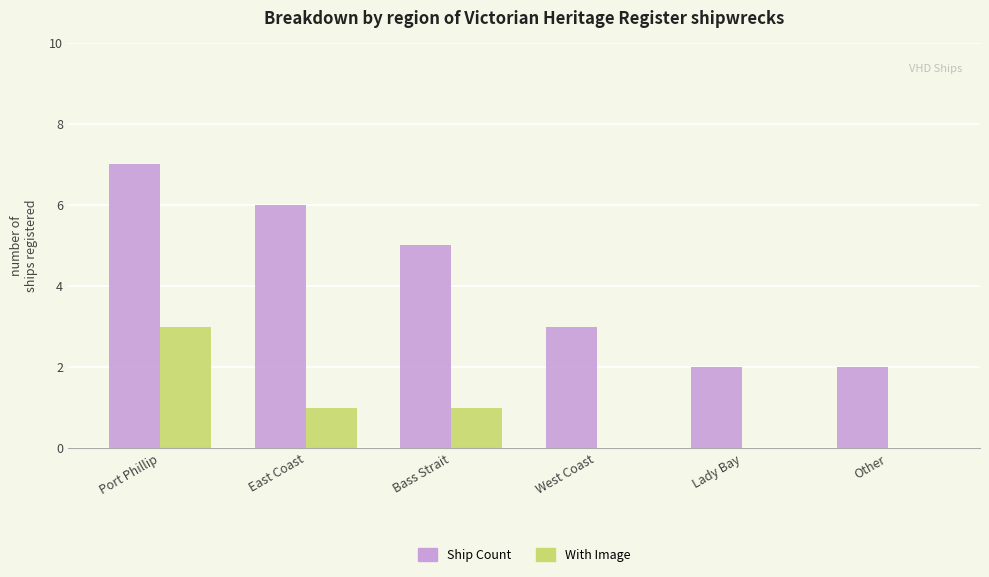

What is the total value across all series at Port Phillip?

10